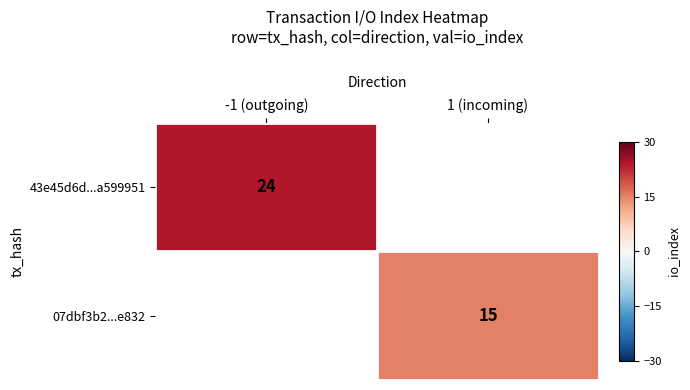

The 43e45d6d...a599951 series shows 24 at -1 (outgoing). True or false?

True